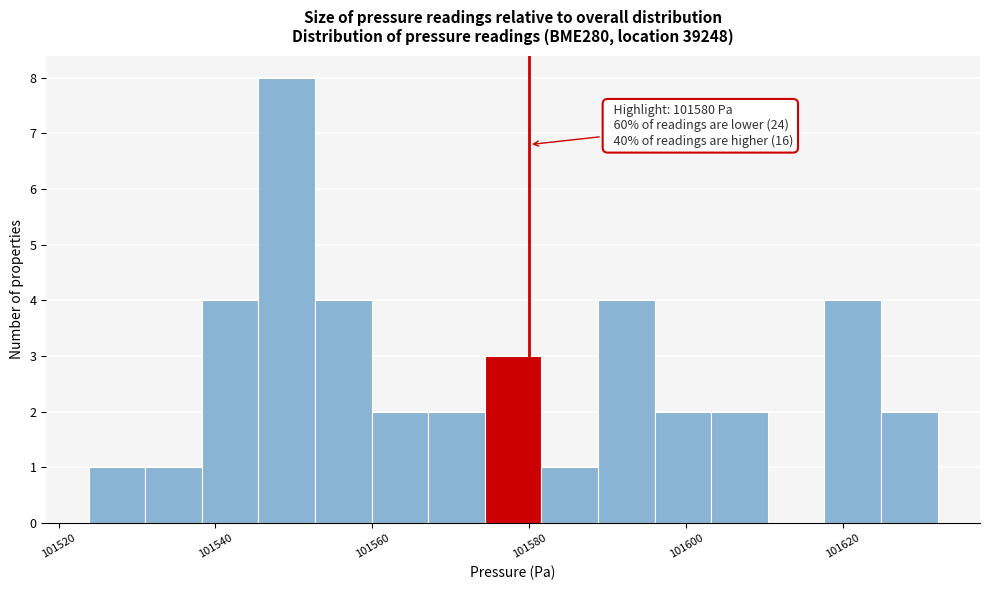

Read against the x-axis, roughly where is the centre of the tallest bar?

101550